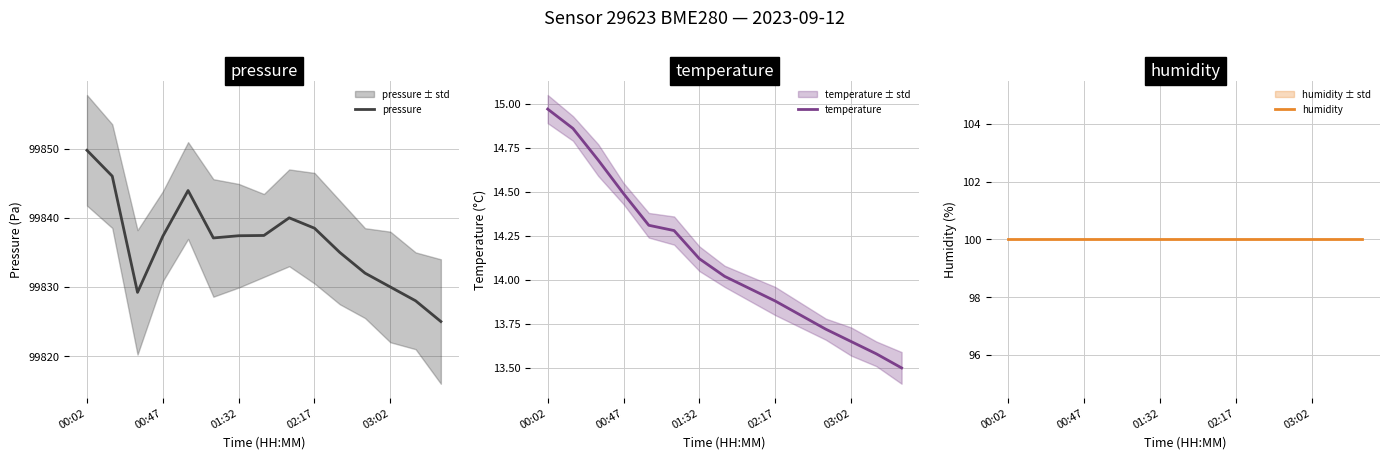

Rank the series by their maximum value, from highest to lowest.

pressure, humidity, temperature